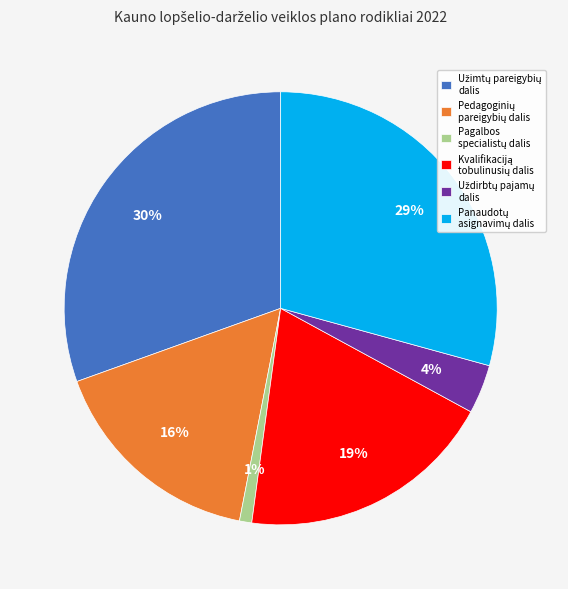

To the nearest percent, what is the average slice percentage?

17%